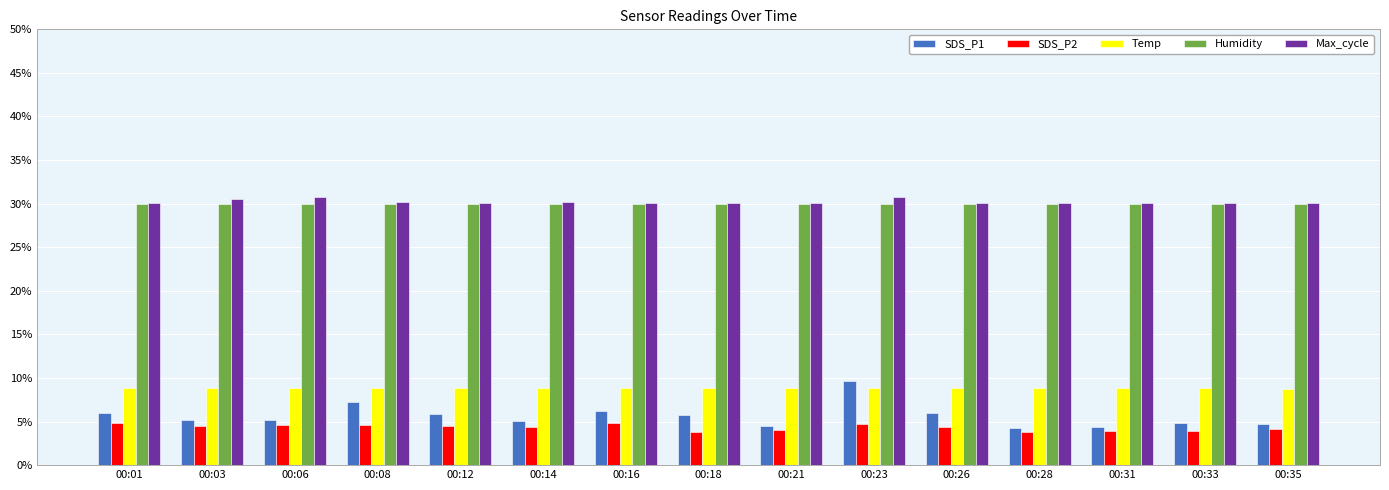

True or false: SDS_P1 has a value of 1.2 at 00:33.

False